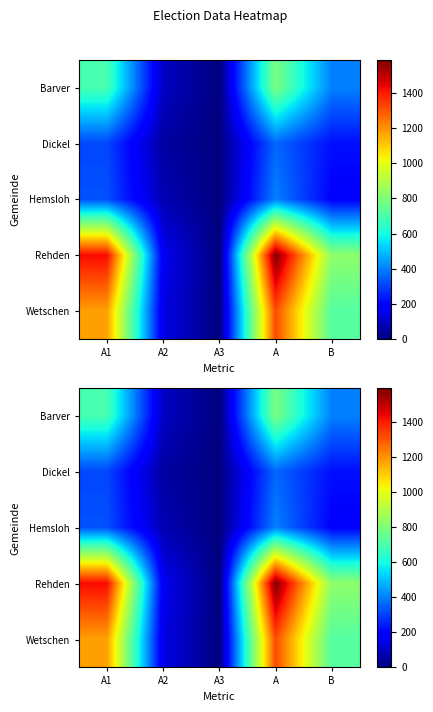

At which label does Wetschen first exceed 720?

A1